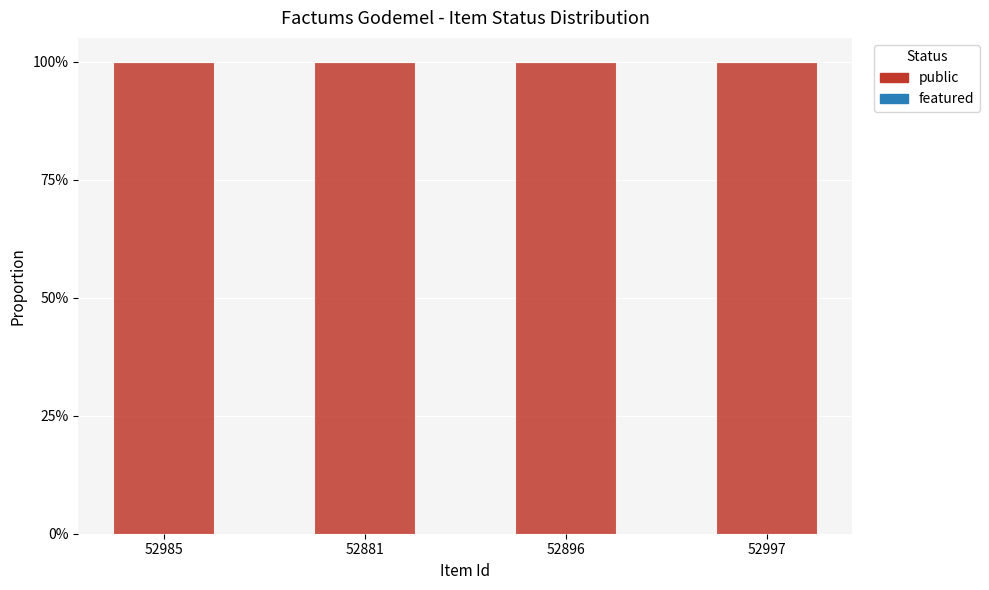

Reading left to right, extract all data points from this chart.

public: 1	1	1	1
featured: 0	0	0	0